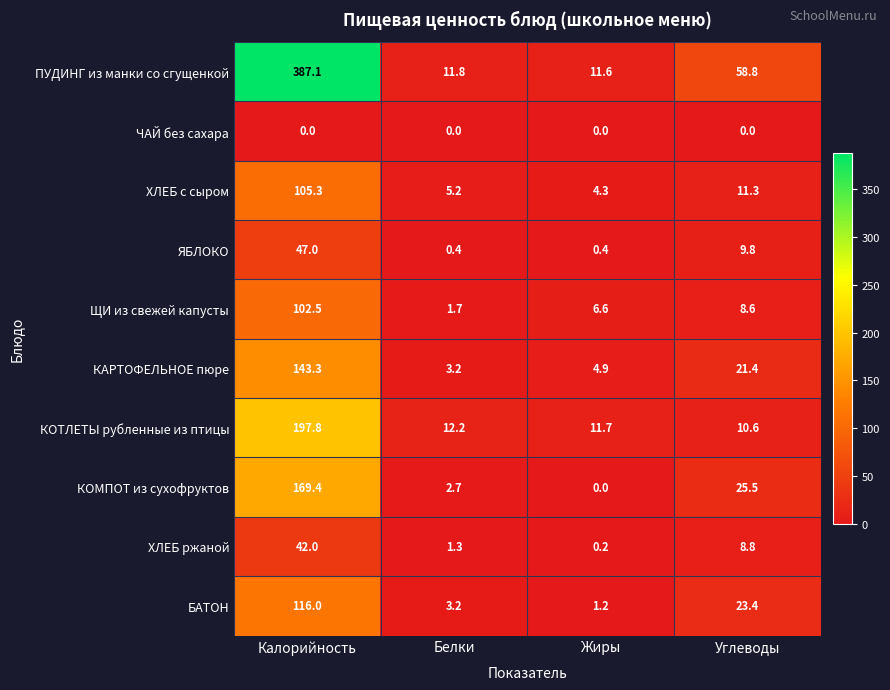

The КОТЛЕТЫ рубленные из птицы series shows 11.7 at Жиры. True or false?

True